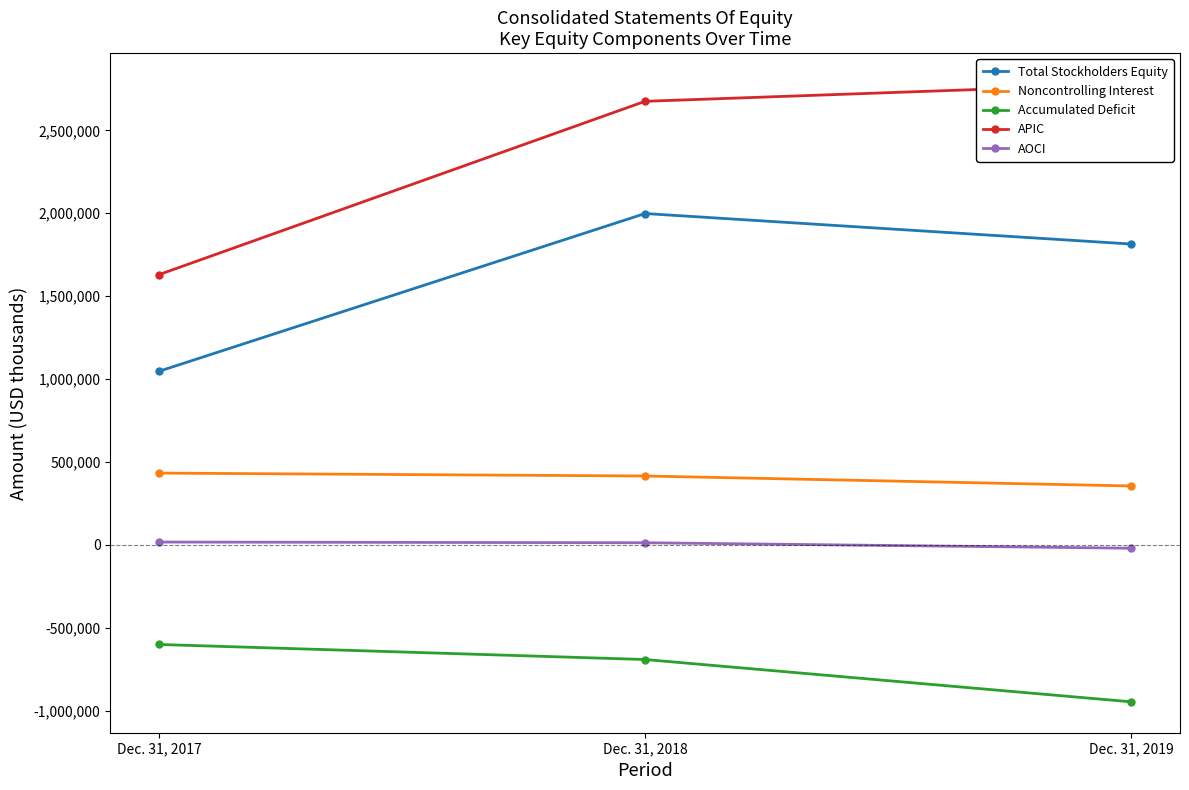

Count the Accumulated Deficit values in the range -947252 to -601238.

3